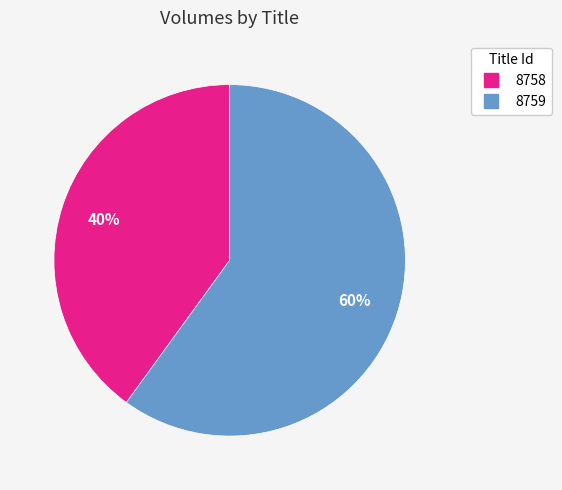

To the nearest percent, what is the difference between the 8759 and 8758 slice percentages?

20%